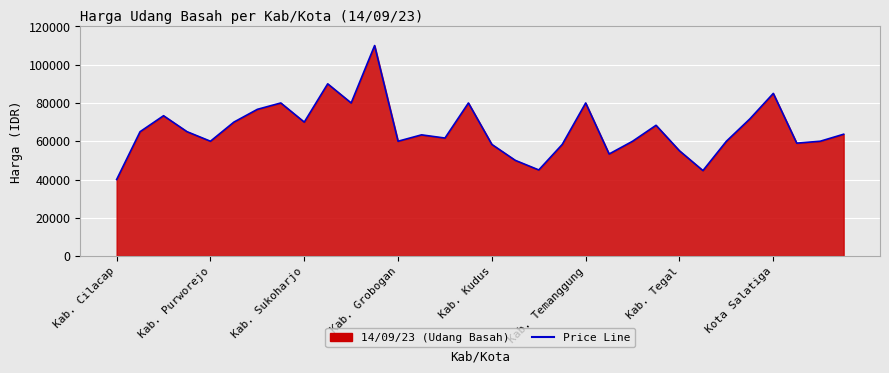

How many points are lower than both their immediate neighbors (excluding endpoints)?

9